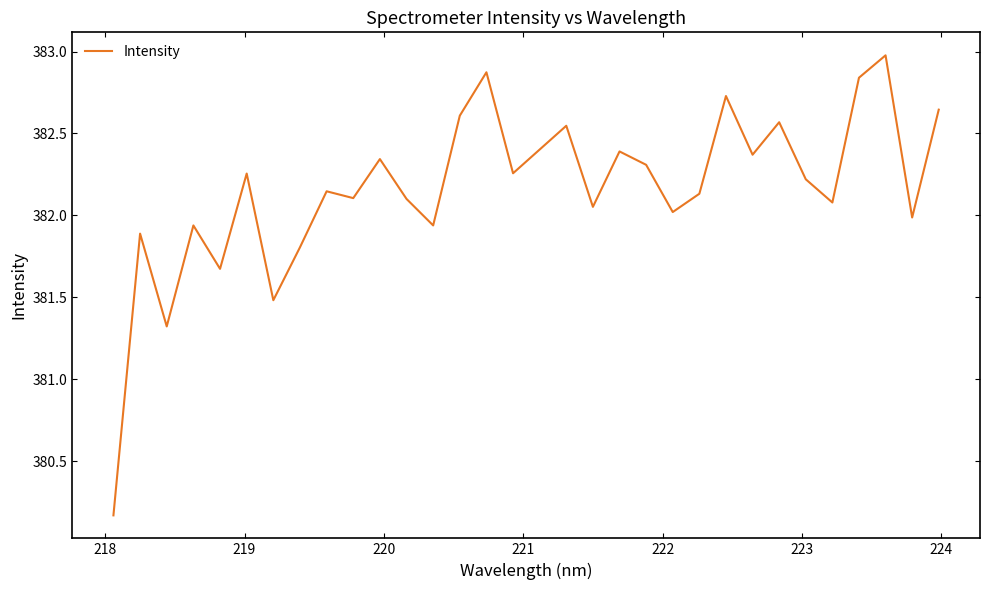

What is the greatest value displayed?

383.0